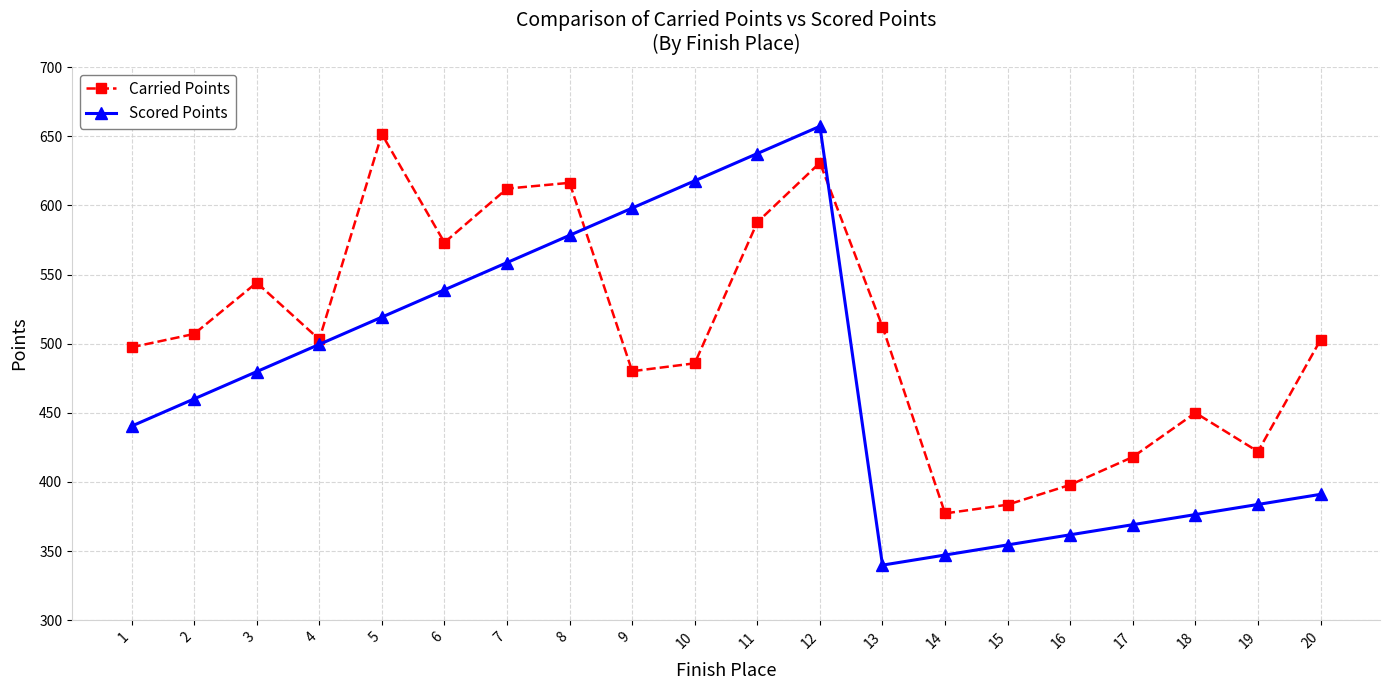

What is the difference between the highest and lowest values at 7?

53.5